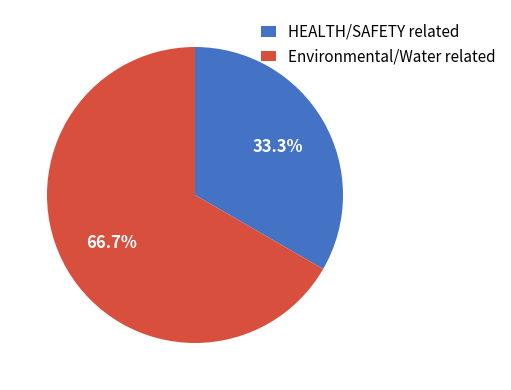

Count the number of slices in the pie.

2